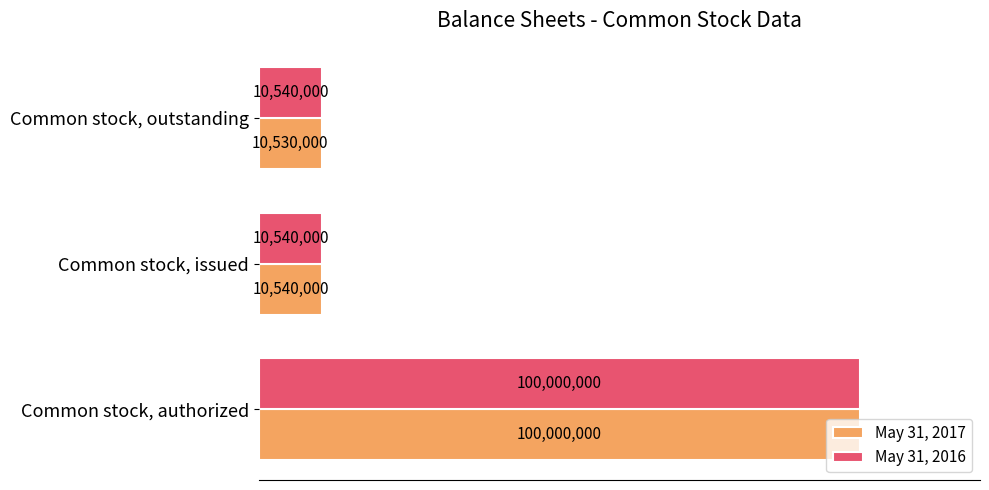

At which label is May 31, 2017 closest to 55265000?

Common stock, issued